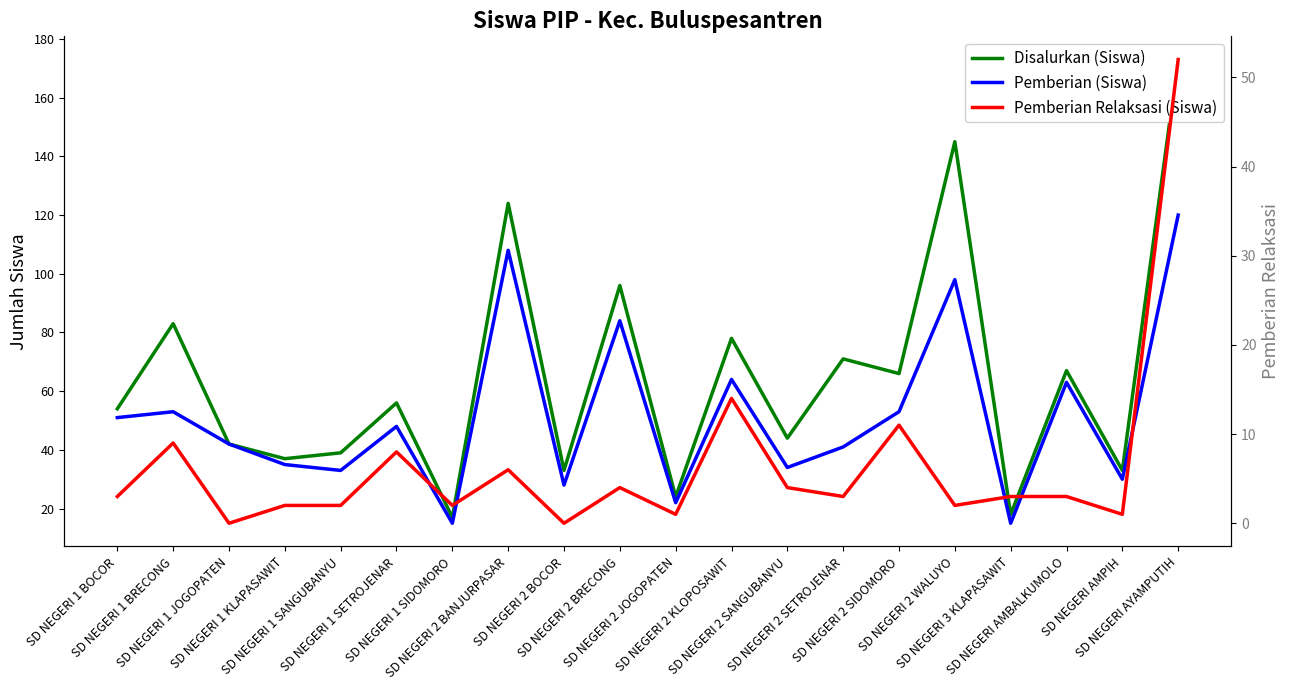

What is the sum of the Disalurkan (Siswa) values at SD NEGERI 2 JOGOPATEN and SD NEGERI 2 SANGUBANYU?

68